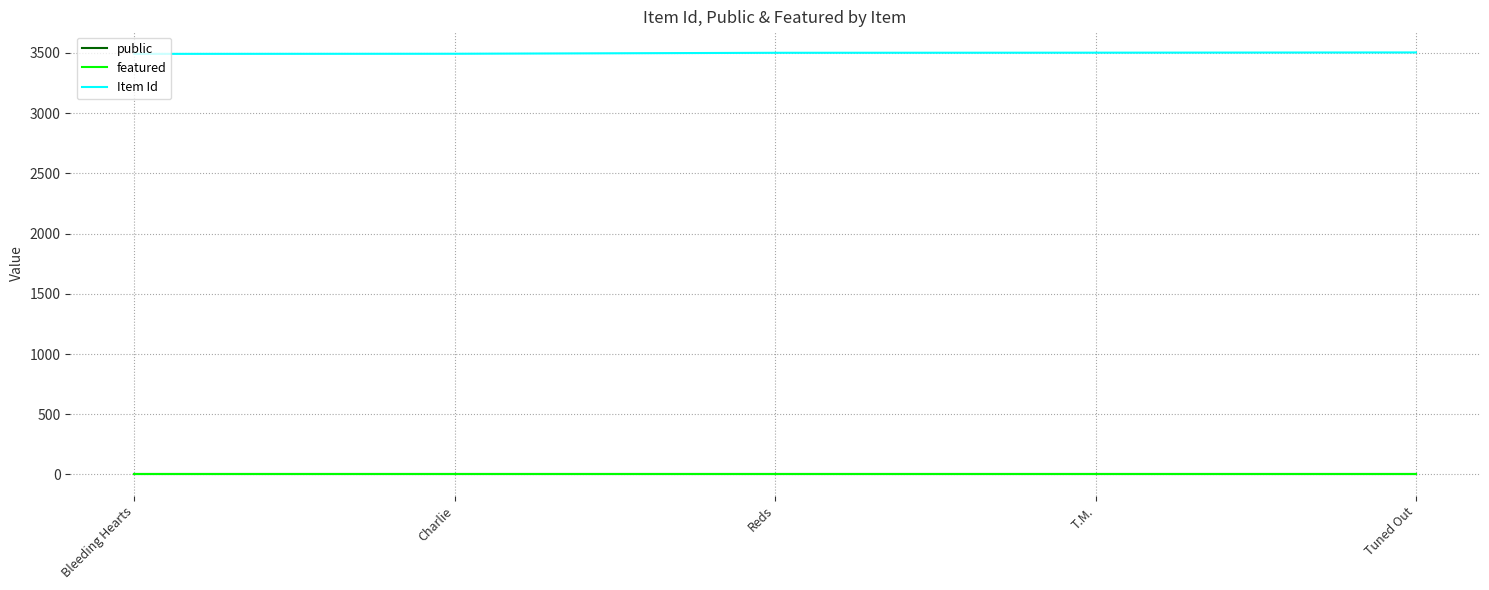

What is the difference between the highest and lowest values at T.M.?

3501